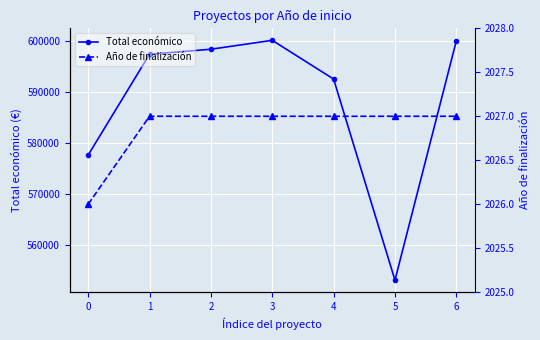

Which category has the highest value in the Total económico series?

3